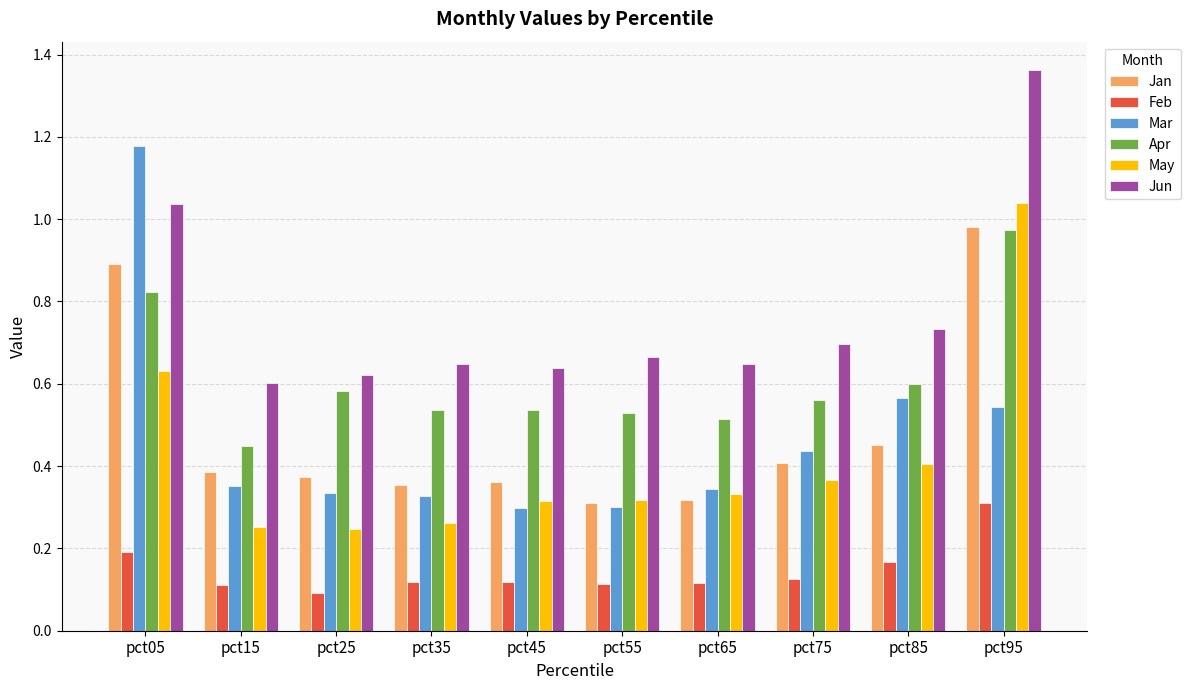

Which series changed the most between pct45 and pct55?

Jan